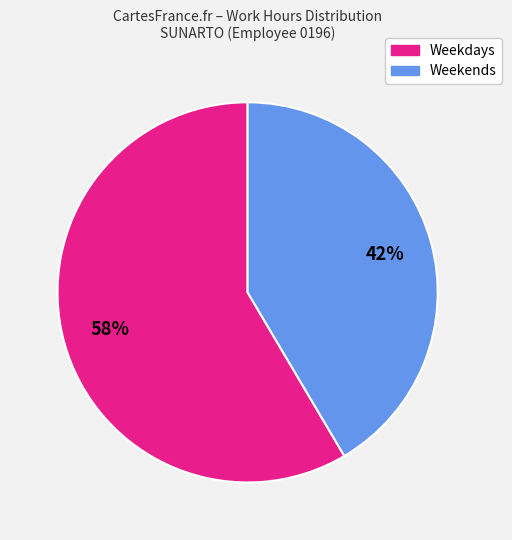

Is the sum of Weekends and Weekdays greater than half?

Yes